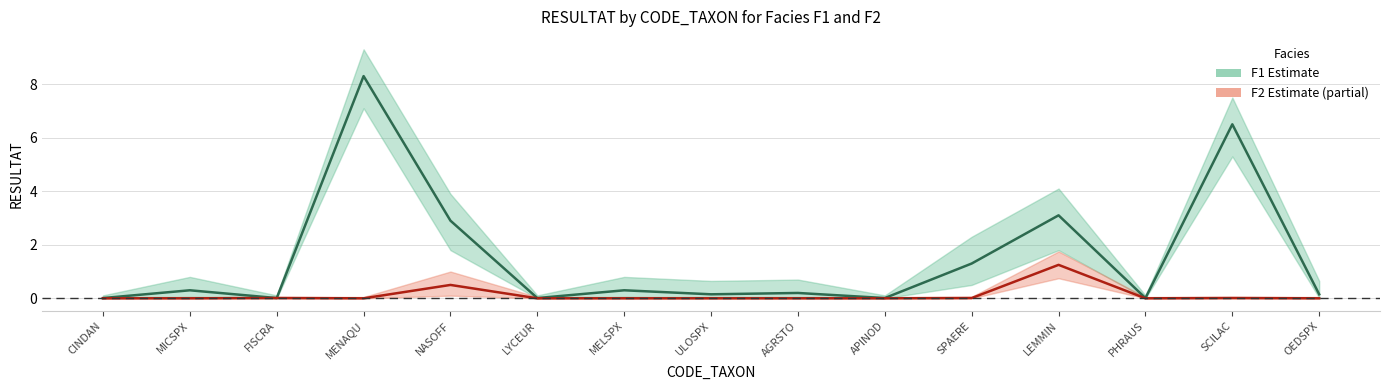

What is the maximum value shown in the chart?

8.3